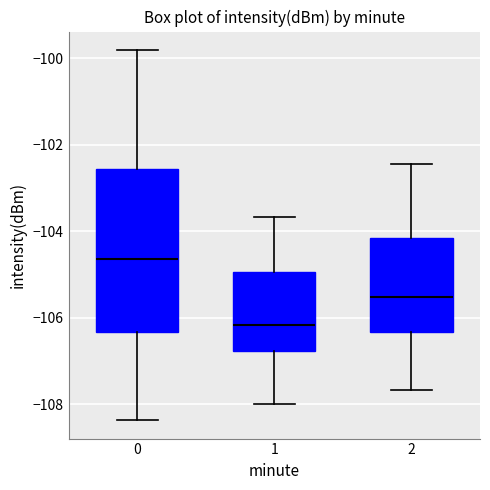

Which box's median line is the lowest?

1